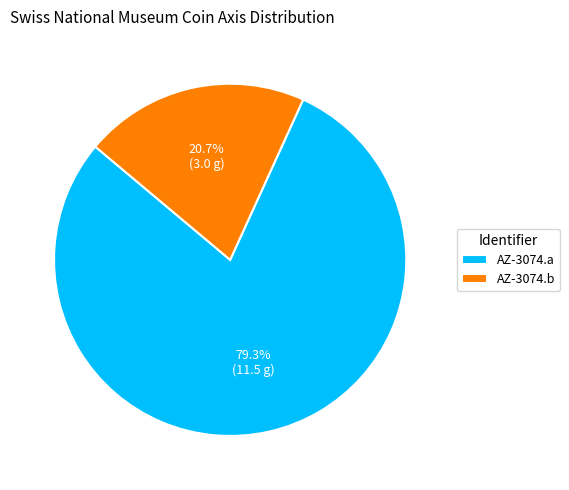

Which category has the smallest portion of the pie?

AZ-3074.b